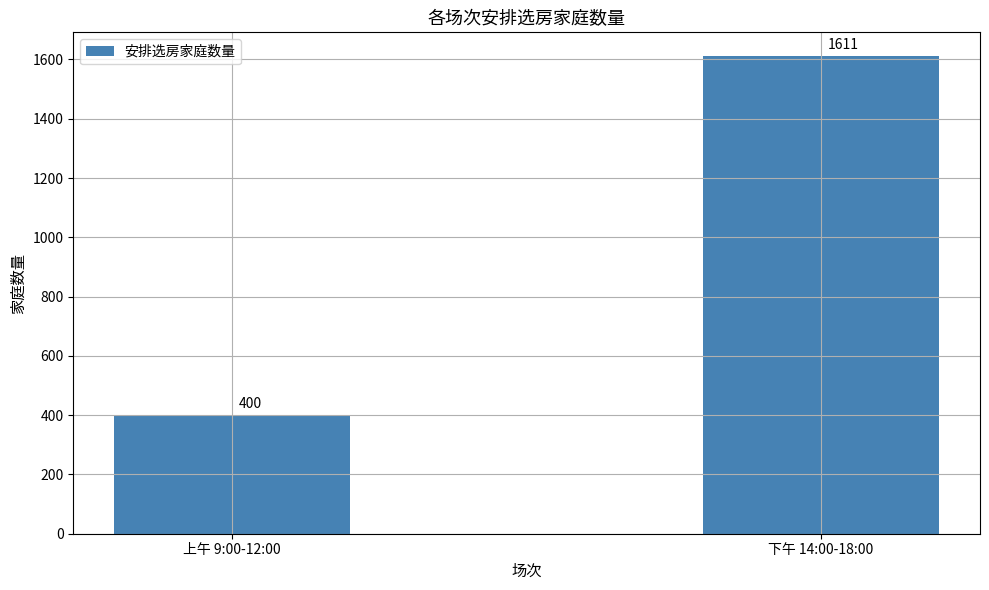

List the labels in order of value, largest first.

下午 14:00-18:00, 上午 9:00-12:00